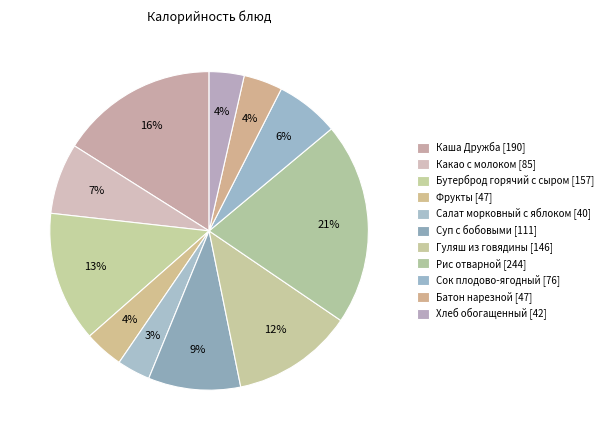

Rank the categories by value from lowest to highest.

Салат морковный с яблоком, Хлеб обогащенный, Батон нарезной, Фрукты, Сок плодово-ягодный, Какао с молоком, Суп с бобовыми, Гуляш из говядины, Бутерброд горячий с сыром, Каша Дружба, Рис отварной